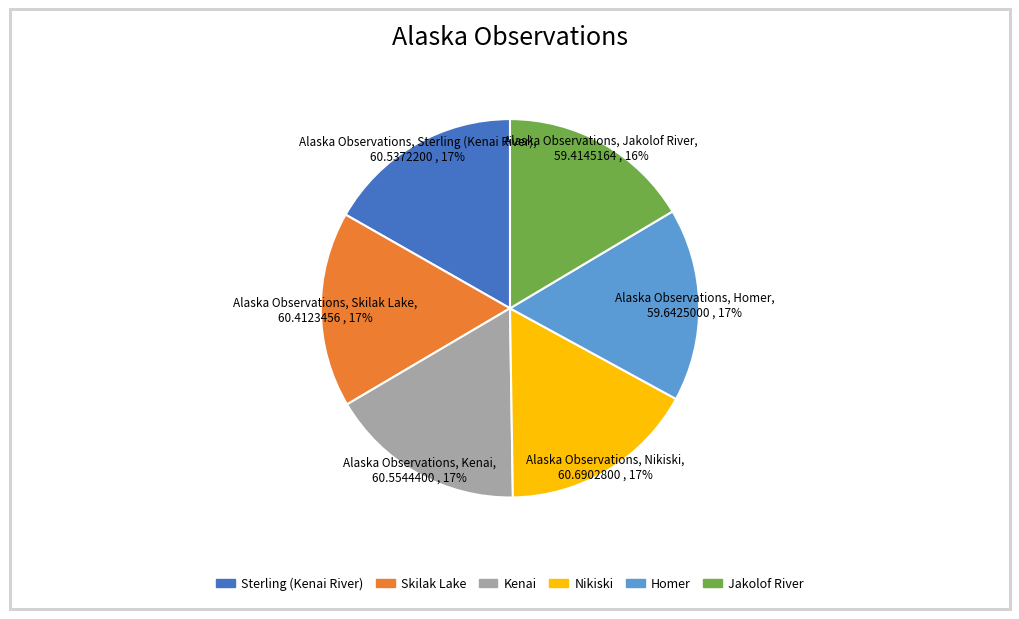

To the nearest percent, what portion does Homer represent?

17%